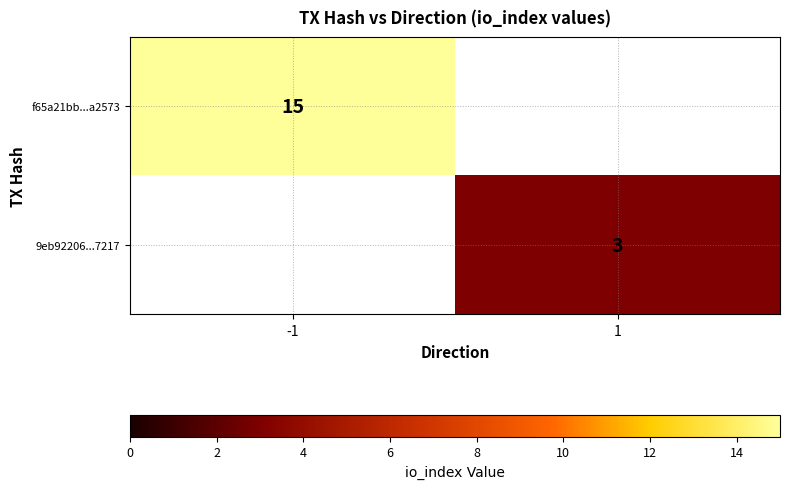

Is the value of f65a21bb...a2573 at -1 greater than the value of 9eb92206...7217 at 1?

Yes